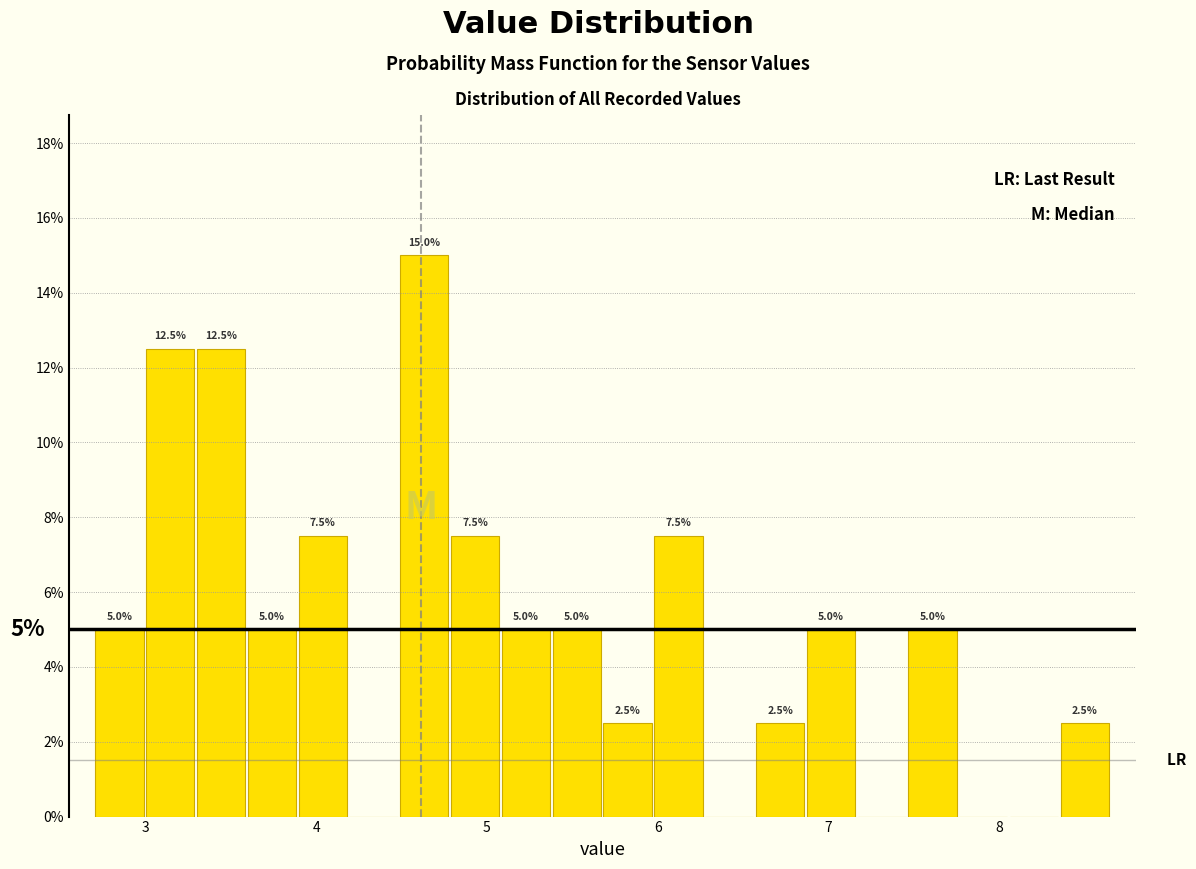

Around what value on the x-axis is the tallest bar? Give the approximate position of its centre, as read against the axis.

4.6